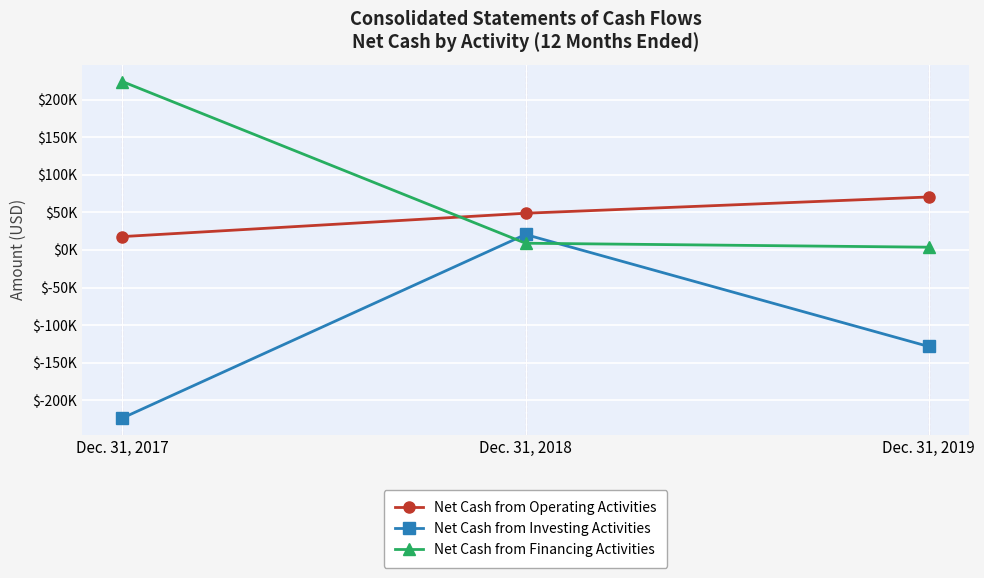

What are all the series names shown in the legend?

Net Cash from Operating Activities, Net Cash from Investing Activities, Net Cash from Financing Activities